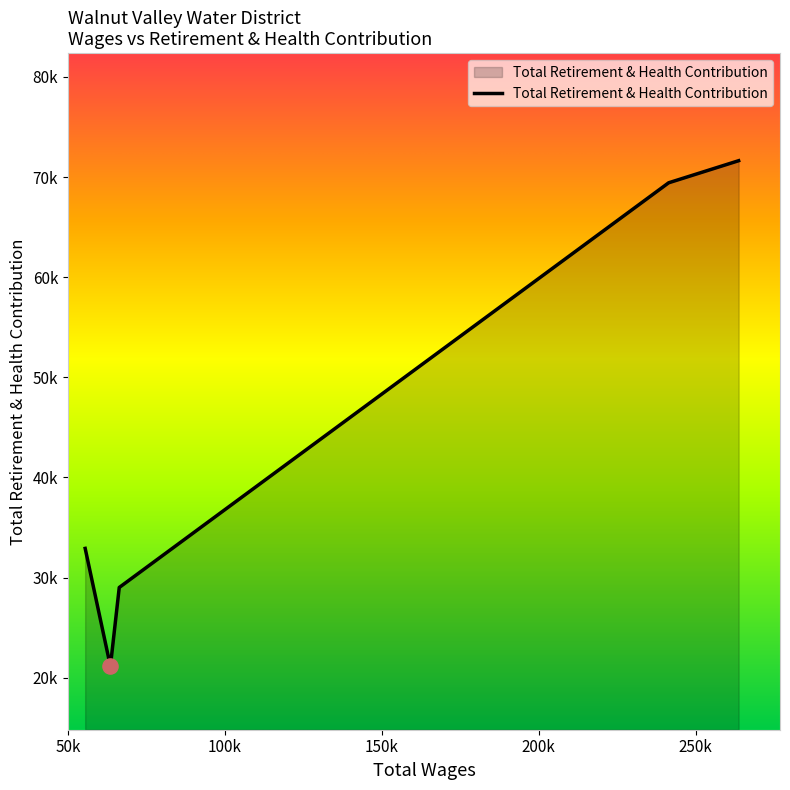

Is this an area chart (filled region under the line)?

Yes